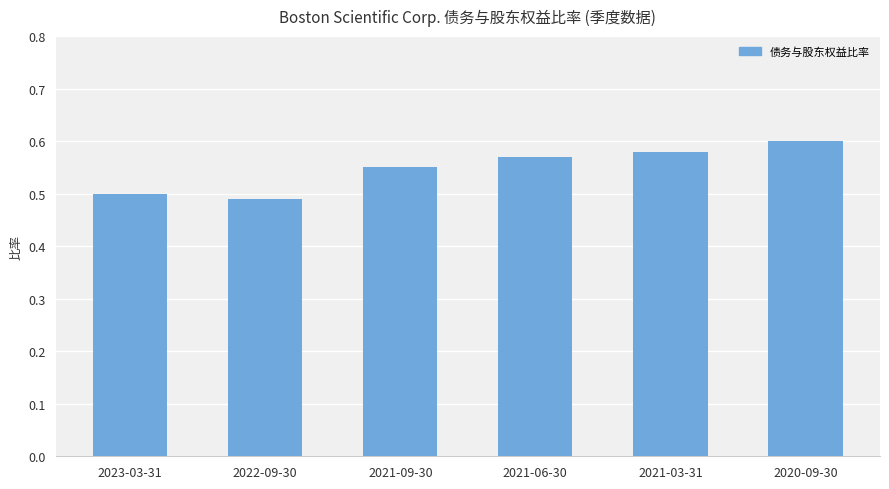

What position from the left is 2021-06-30?

4